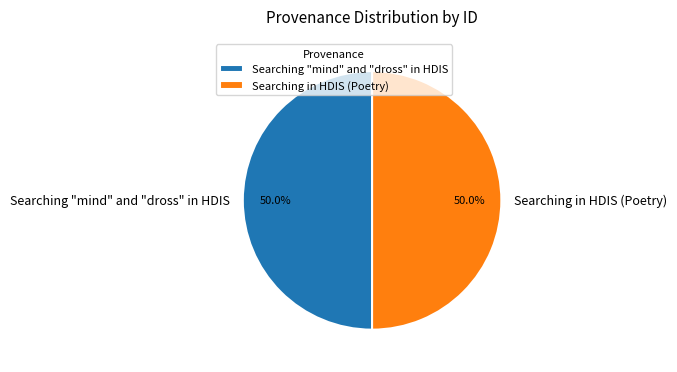

Count the number of slices in the pie.

2